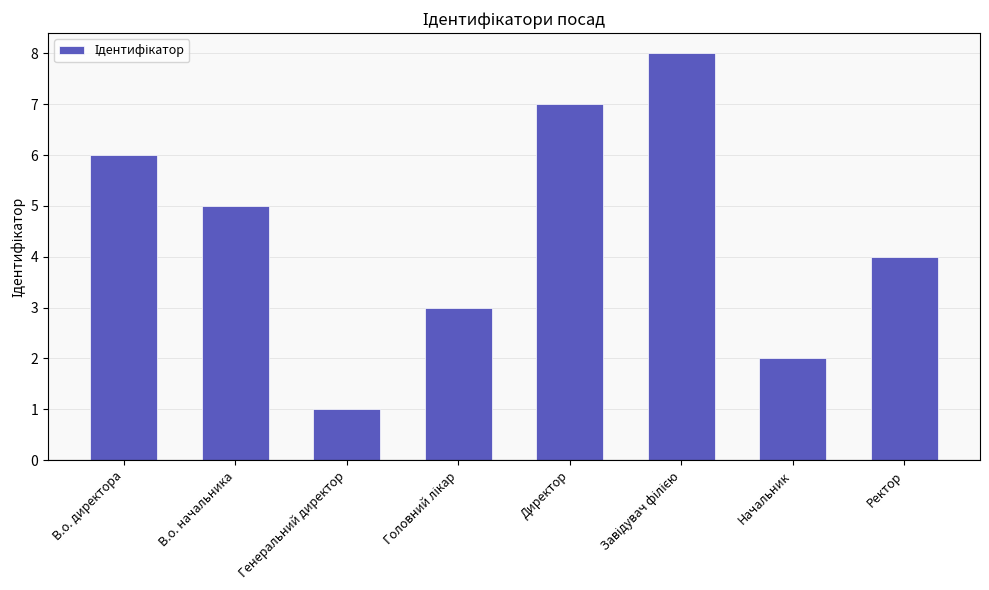

What value does the data have at Ректор?

4